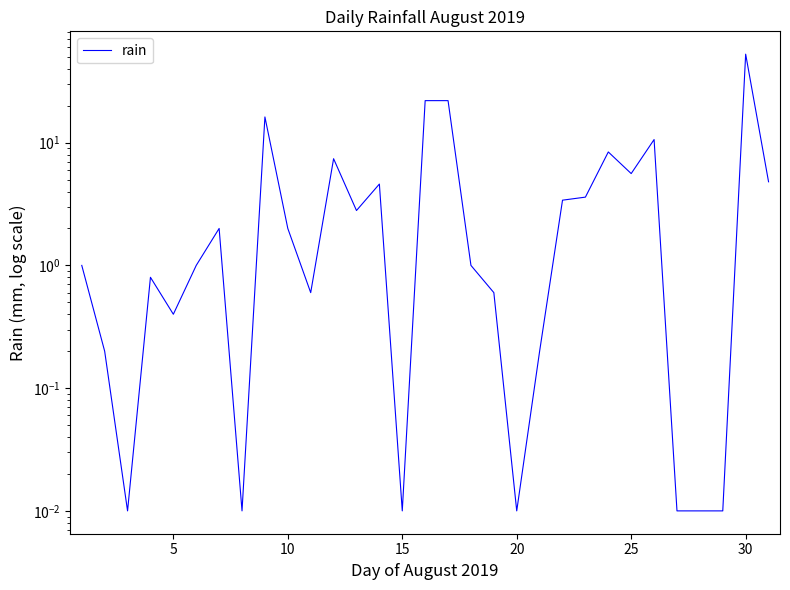

How many points are lower than both their immediate neighbors (excluding endpoints)?

8